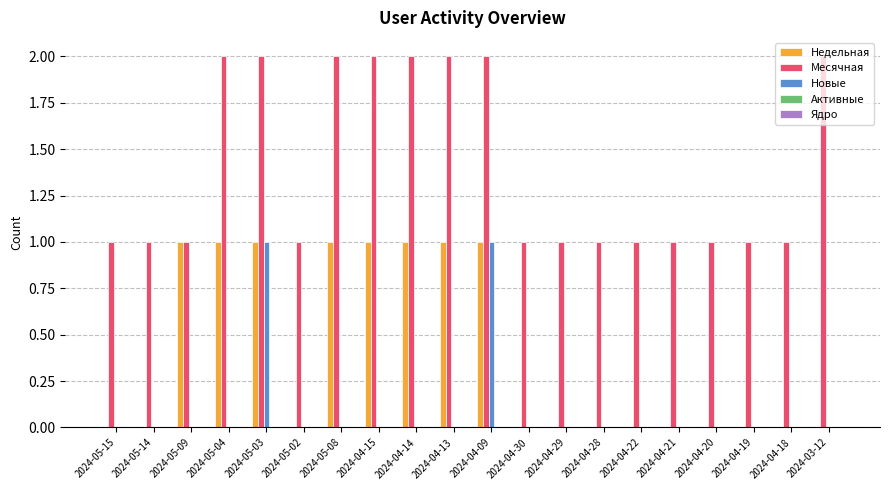

Are the bars grouped side by side (vs. stacked)?

Yes